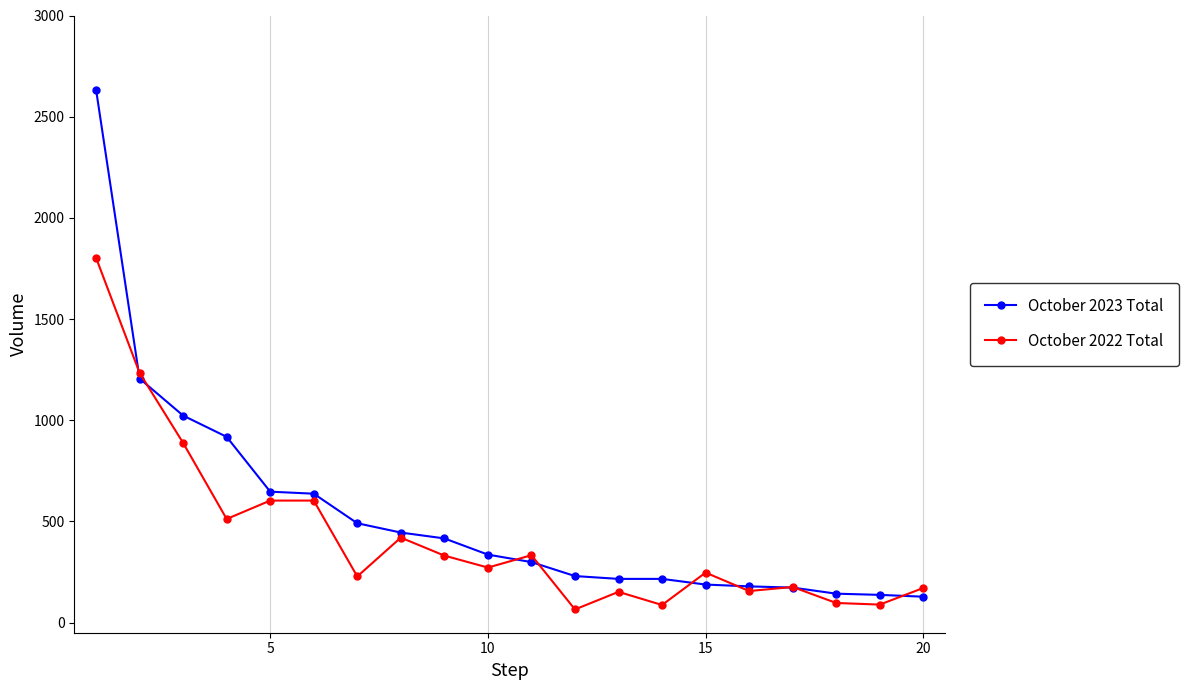

Which series has the widest spread of values?

October 2023 Total